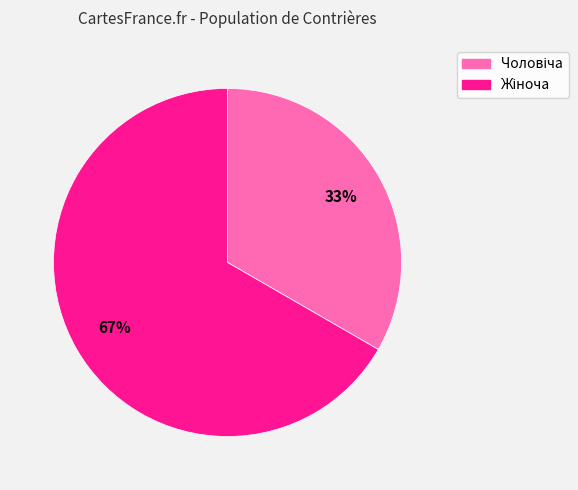

Does any single category account for the majority?

Yes